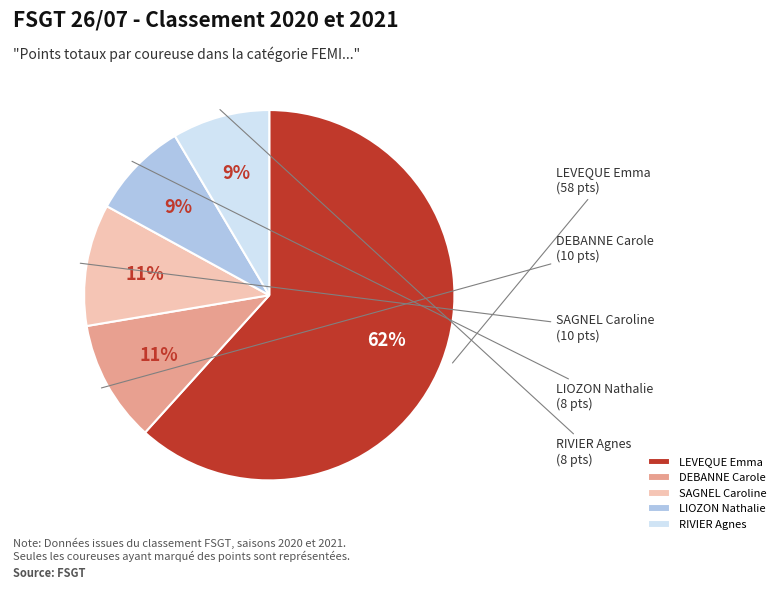

To the nearest percent, what is the combined percentage of LEVEQUE Emma and DEBANNE Carole?

72%